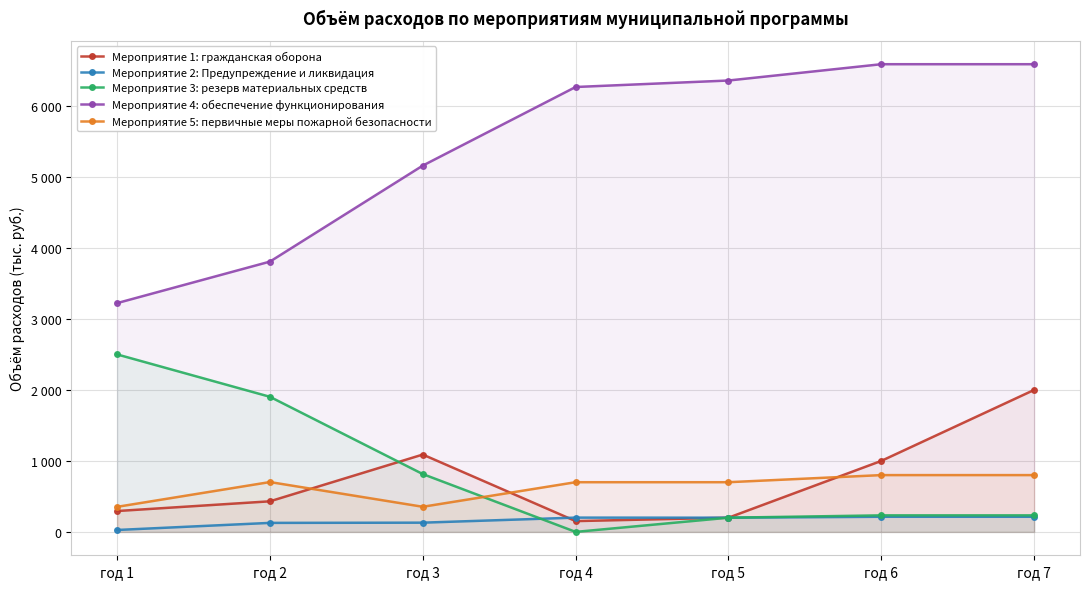

What is the total value across all series at год 3?

7547.3